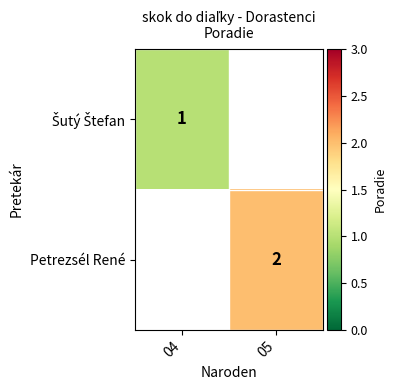

Is it true that Petrezsél René equals 2 at 05?

True